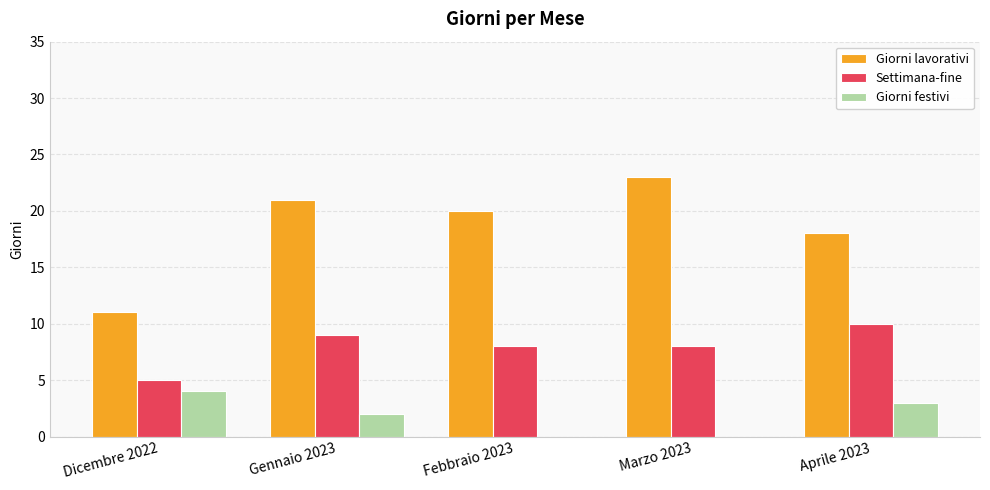

Reading right to left, list all the values displayed in this chart.

Giorni lavorativi: Aprile 2023=18	Marzo 2023=23	Febbraio 2023=20	Gennaio 2023=21	Dicembre 2022=11
Settimana-fine: Aprile 2023=10	Marzo 2023=8	Febbraio 2023=8	Gennaio 2023=9	Dicembre 2022=5
Giorni festivi: Aprile 2023=3	Marzo 2023=0	Febbraio 2023=0	Gennaio 2023=2	Dicembre 2022=4